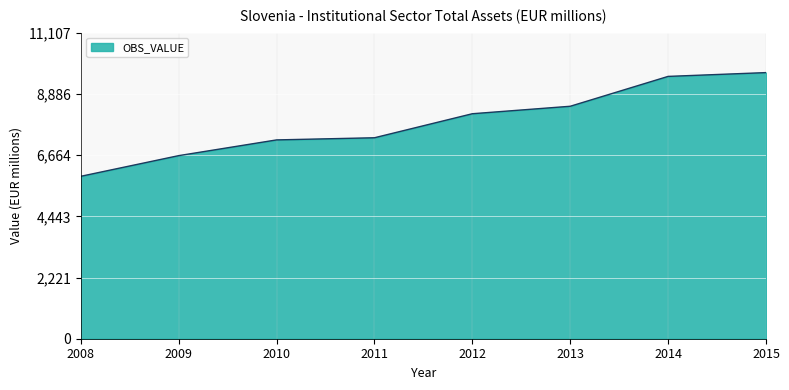

Is it true that the value at 2009 is 1636?

False